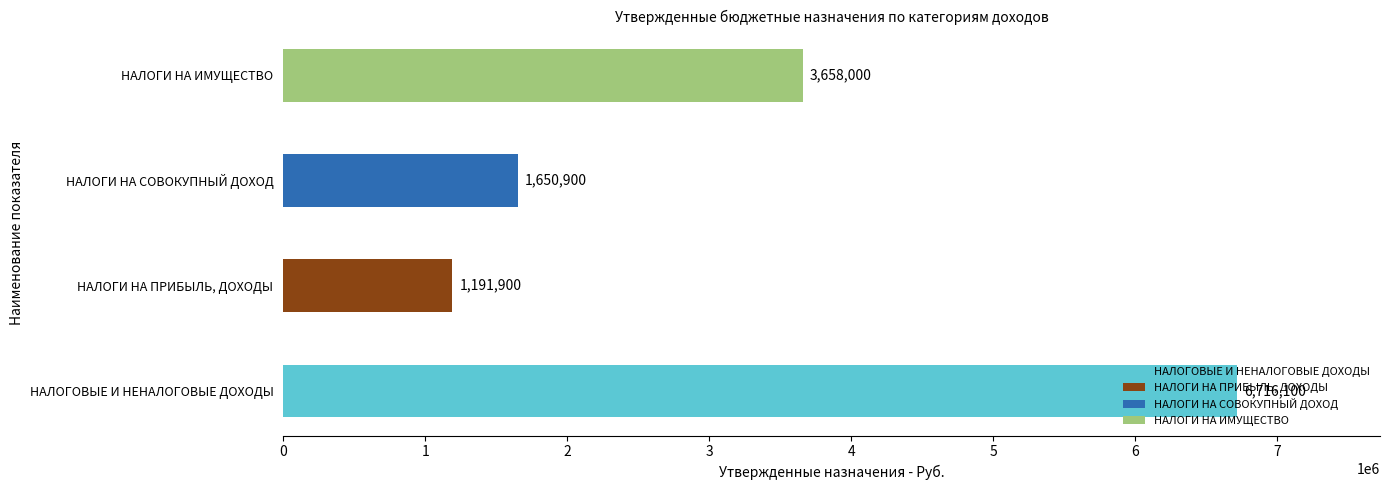

What is the maximum value shown in the chart?

6716100